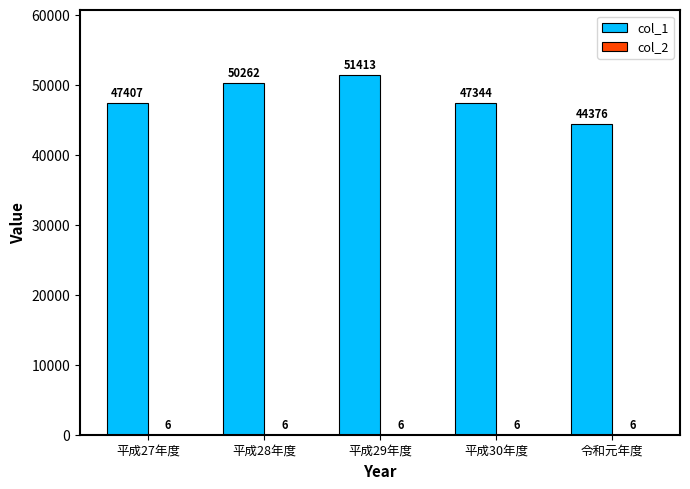

Which series has the largest total across all categories?

col_1